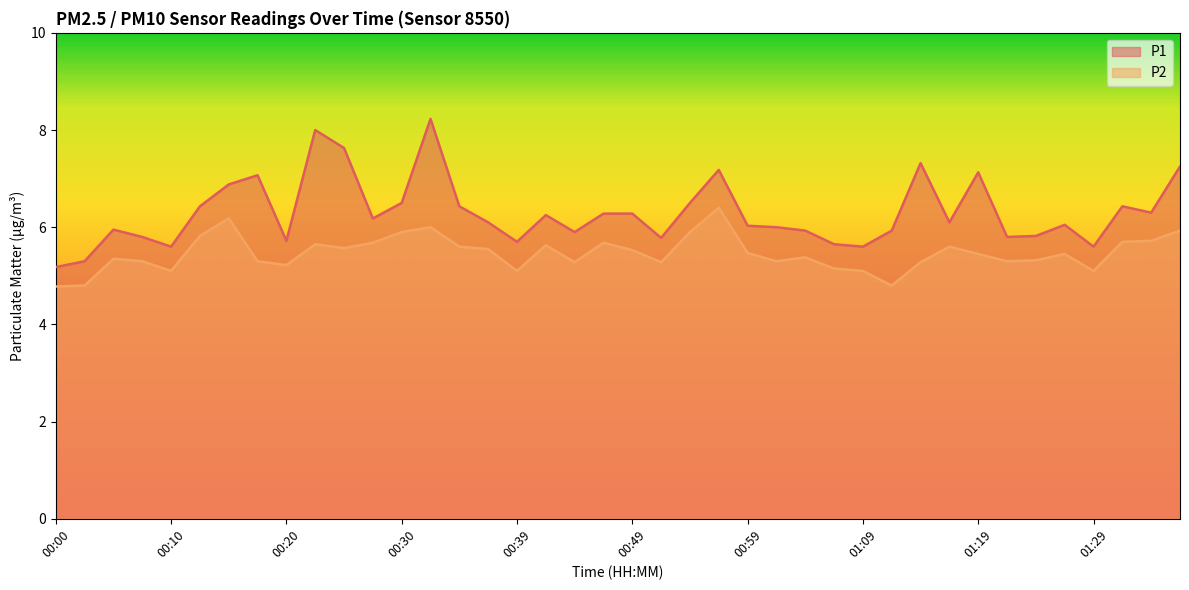

Rank the series at 00:39 from highest to lowest value.

P1, P2